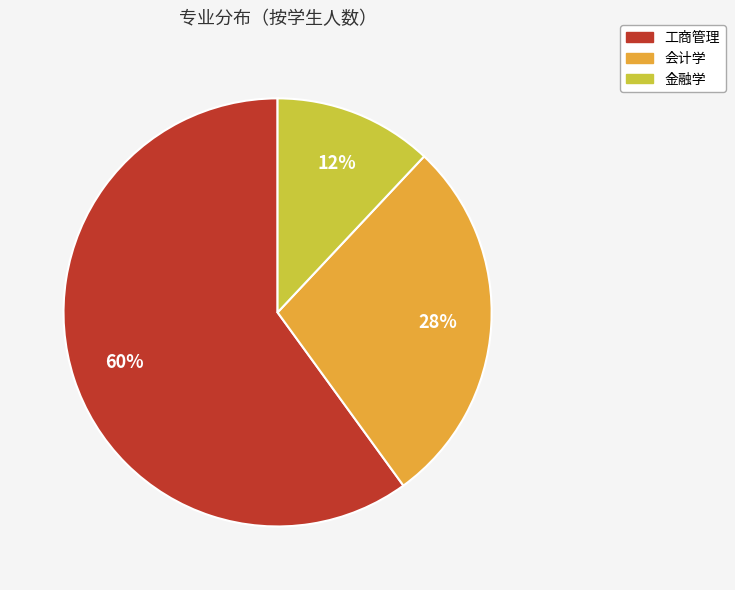

To the nearest percent, what percentage of the pie is 会计学?

28%